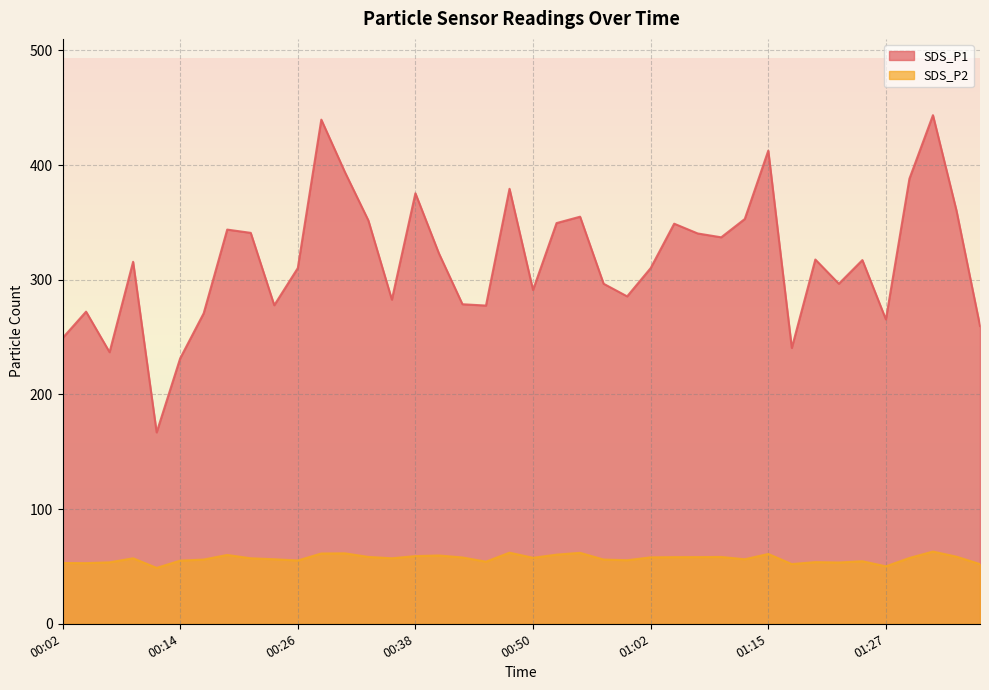

How many interior local peaks does the SDS_P2 series have?

11